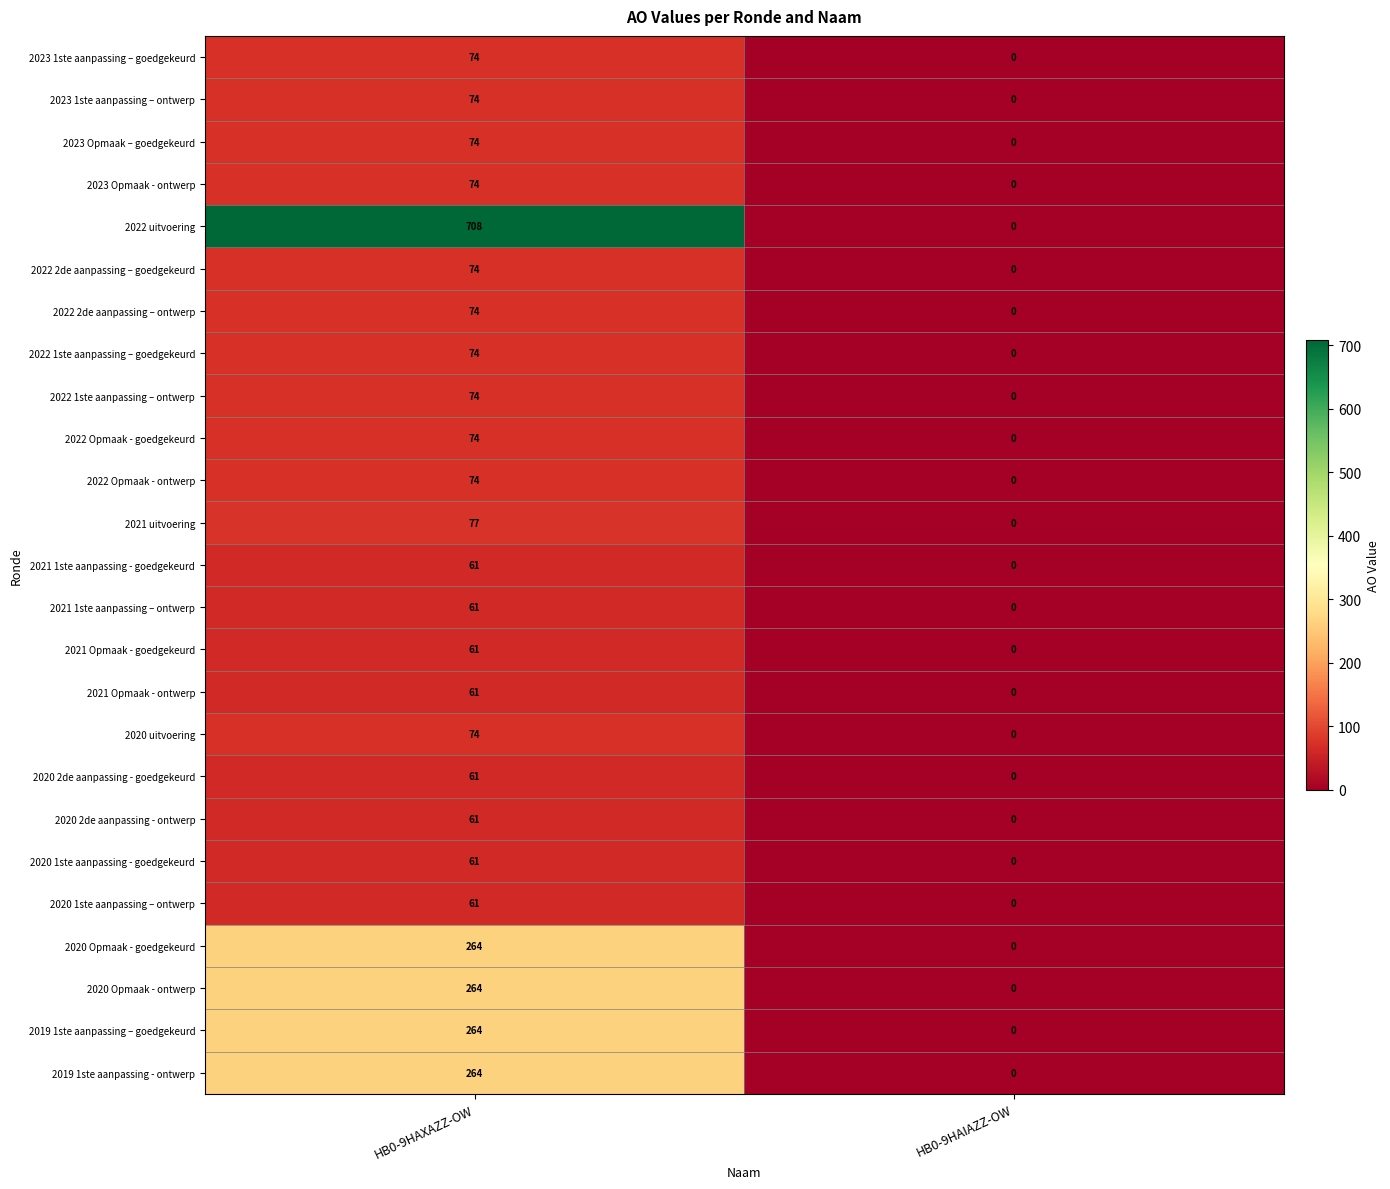

Count the number of categories in the chart.

2